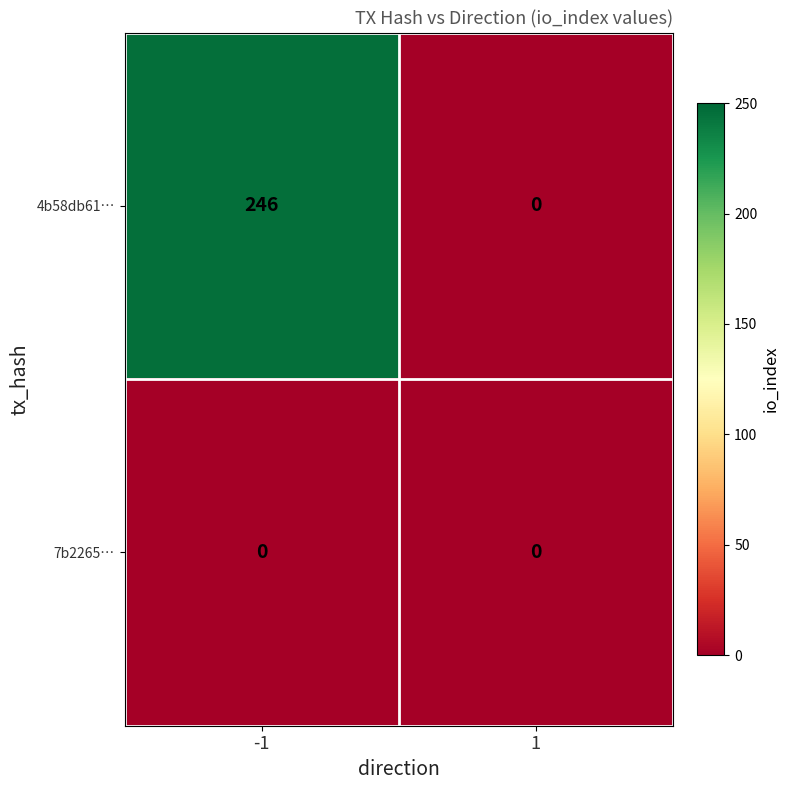

Reading left to right, extract all data points from this chart.

4b58db61…: 246	0
7b2265…: 0	0